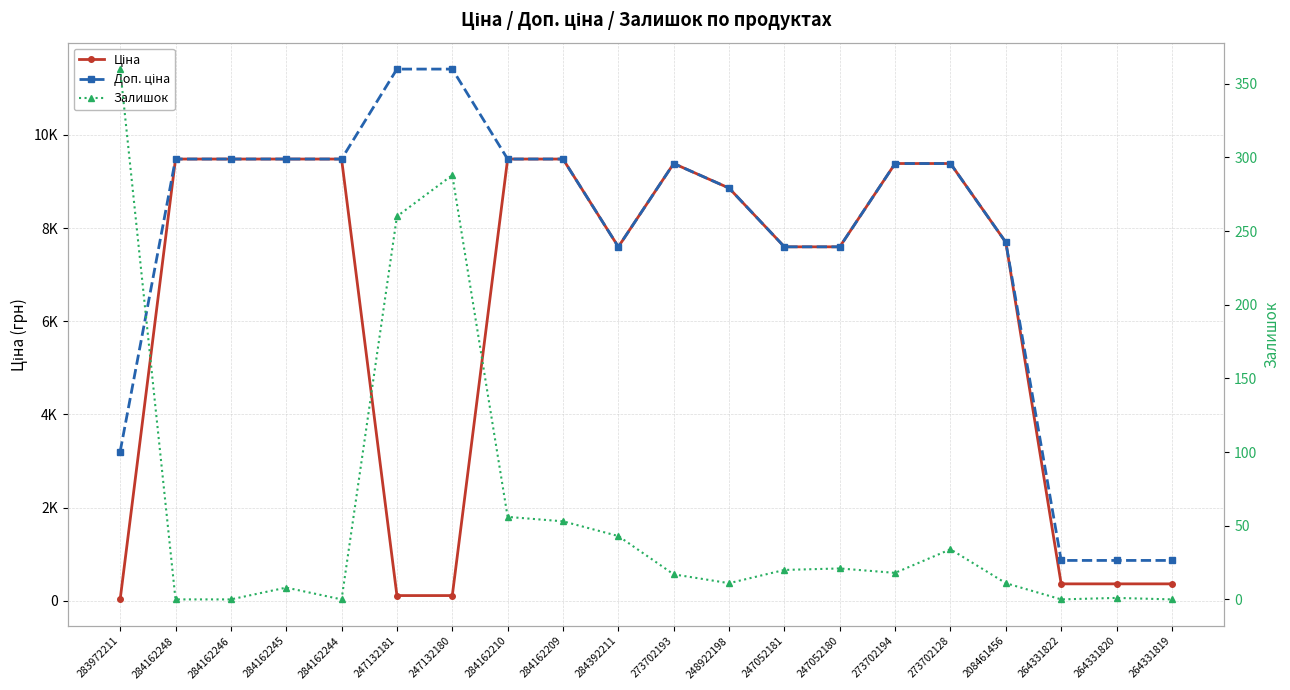

True or false: Доп. ціна has a value of 4730.0 at 208461456.

False